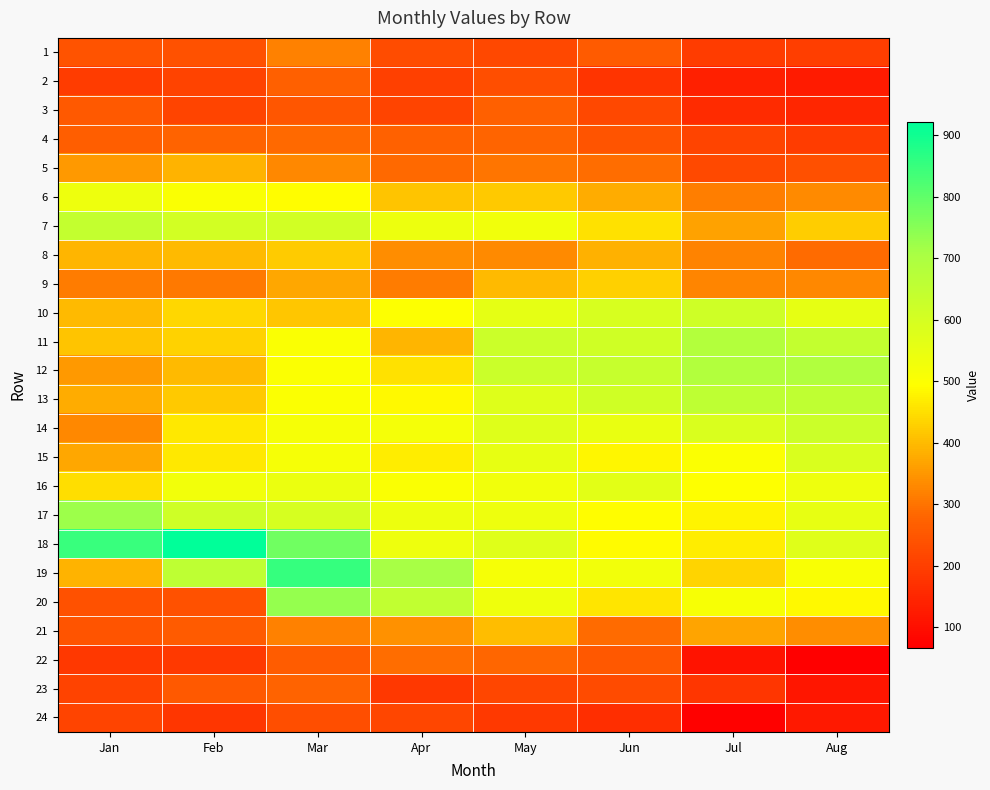

Which series has the largest range (max minus min)?

20